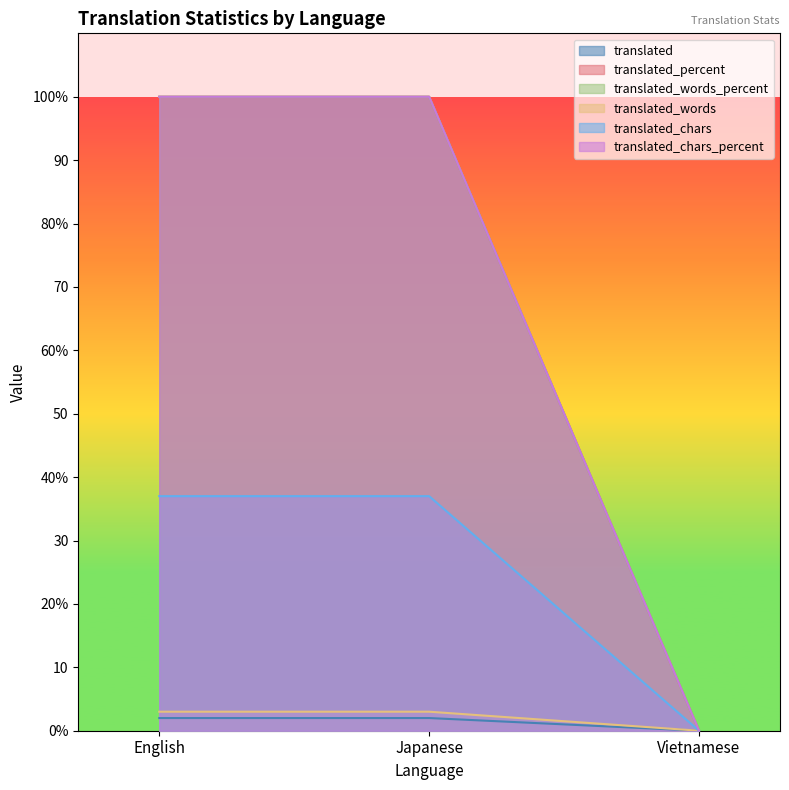

What is the label of the 1st point from the left?

English